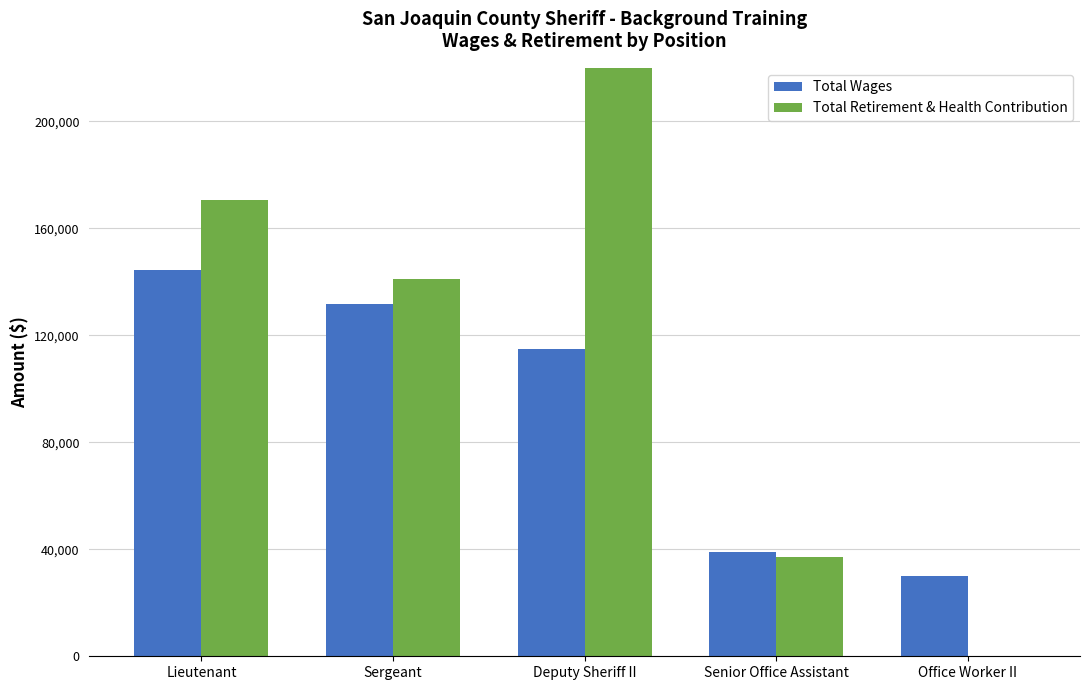

What is the difference between the Total Wages values at Office Worker II and Deputy Sheriff II?

84993